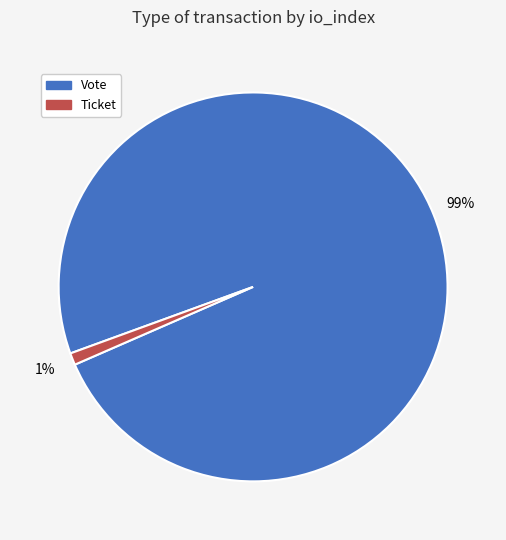

Do Ticket and Vote together represent more than half of the pie?

Yes